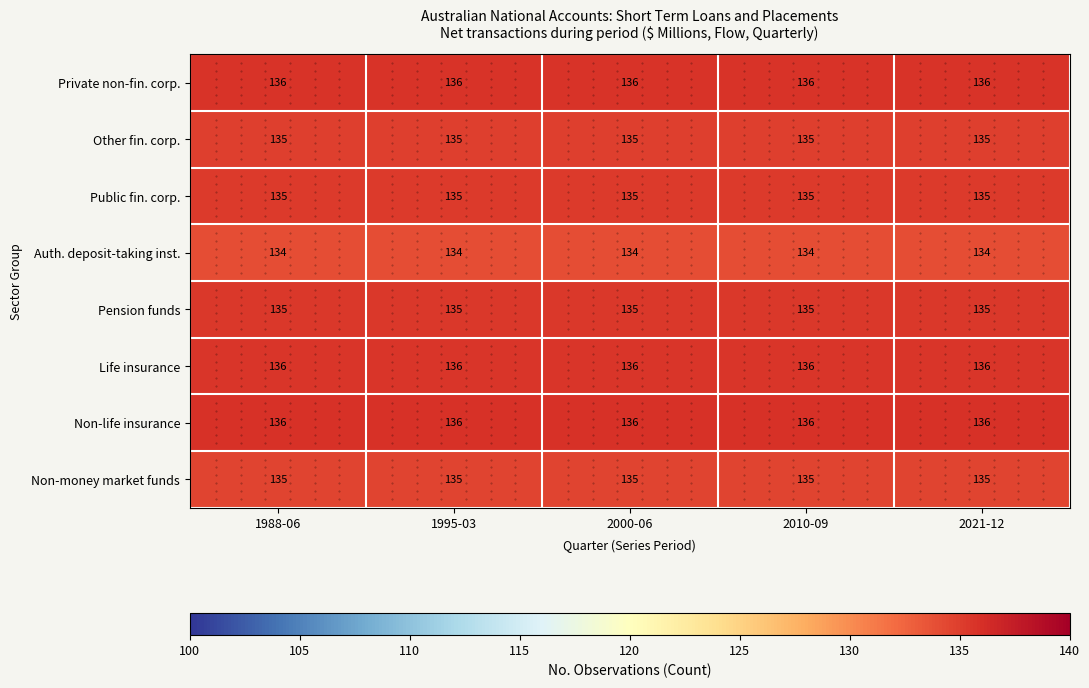

True or false: Life insurance has a value of 136 at 2010-09.

True